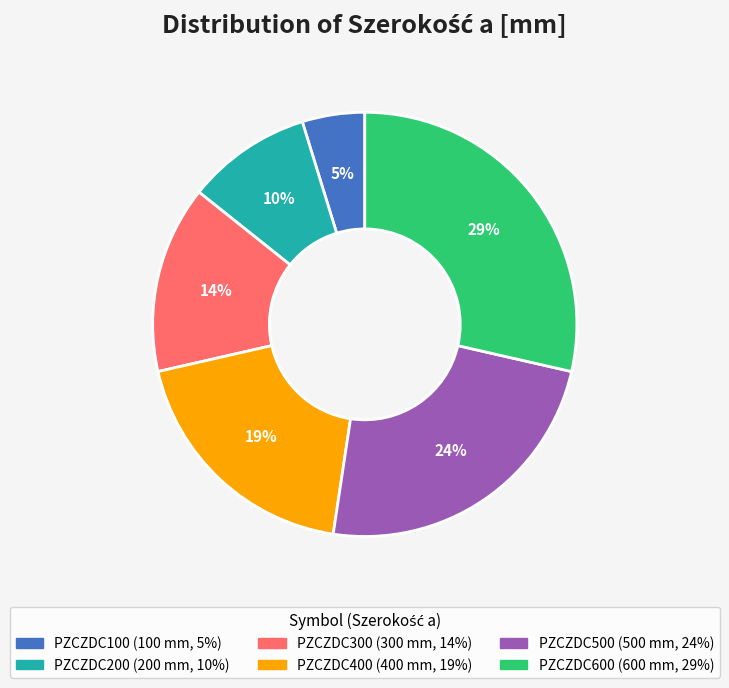

To the nearest percent, what is the average slice percentage?

17%